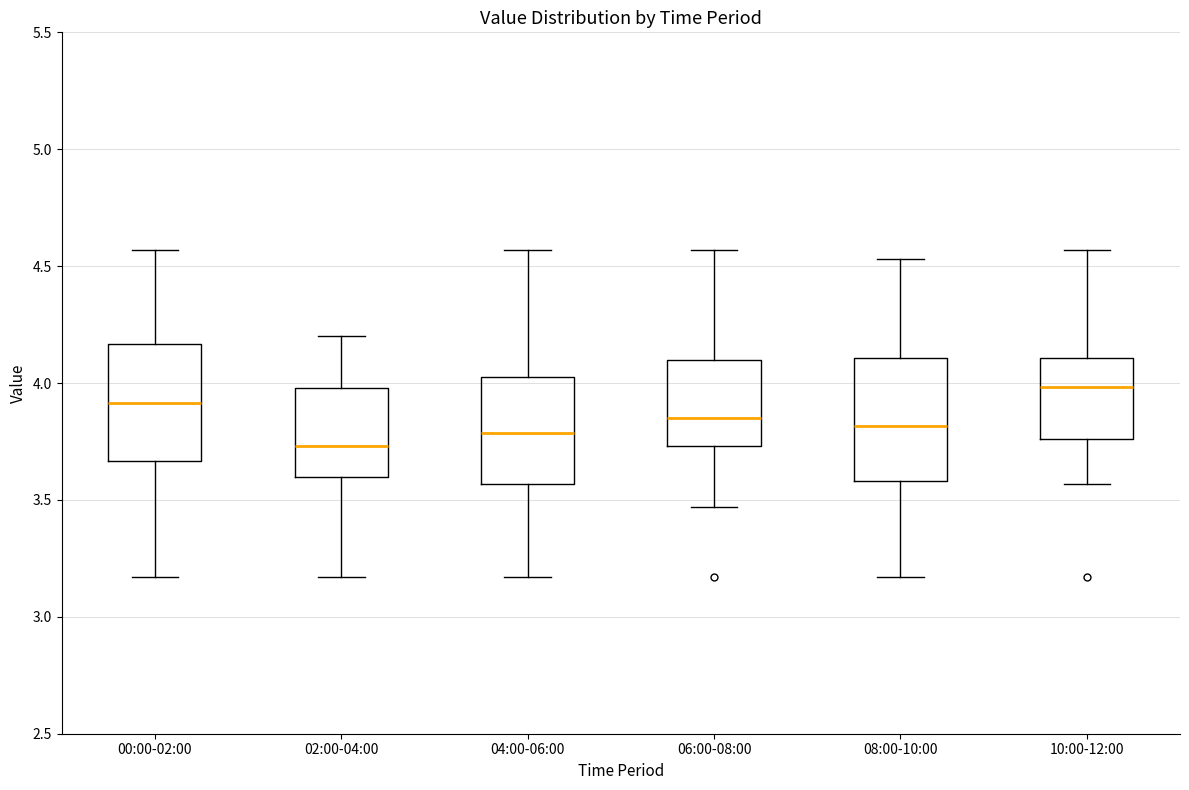

Where does the upper whisker of the box for 10:00-12:00 end on the y-axis? The values are not printed on the chart, so give them approximately, as read against the axis.

4.55